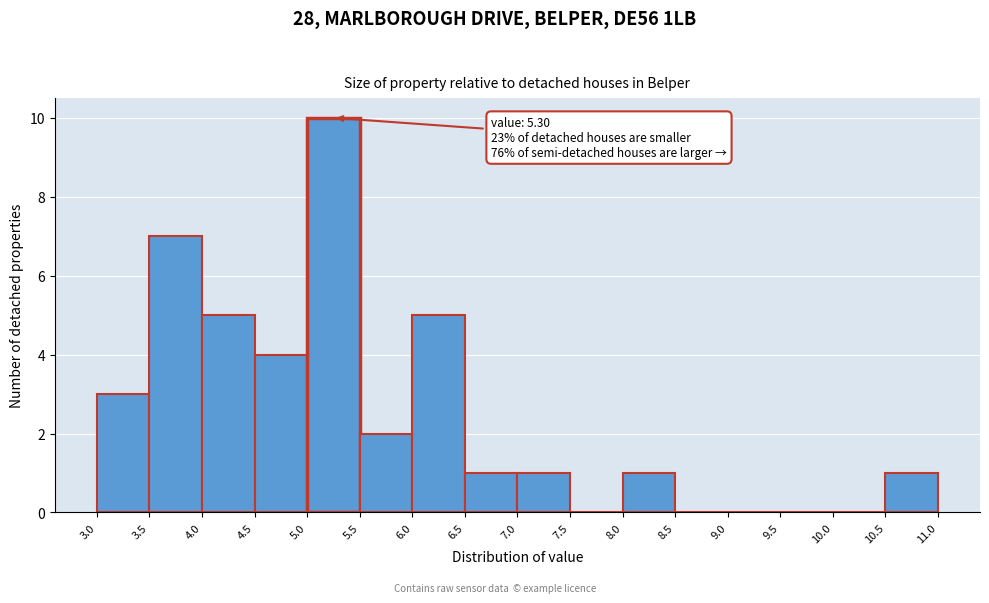

Over which range of the x-axis is the bar tallest?

5.0 to 5.5